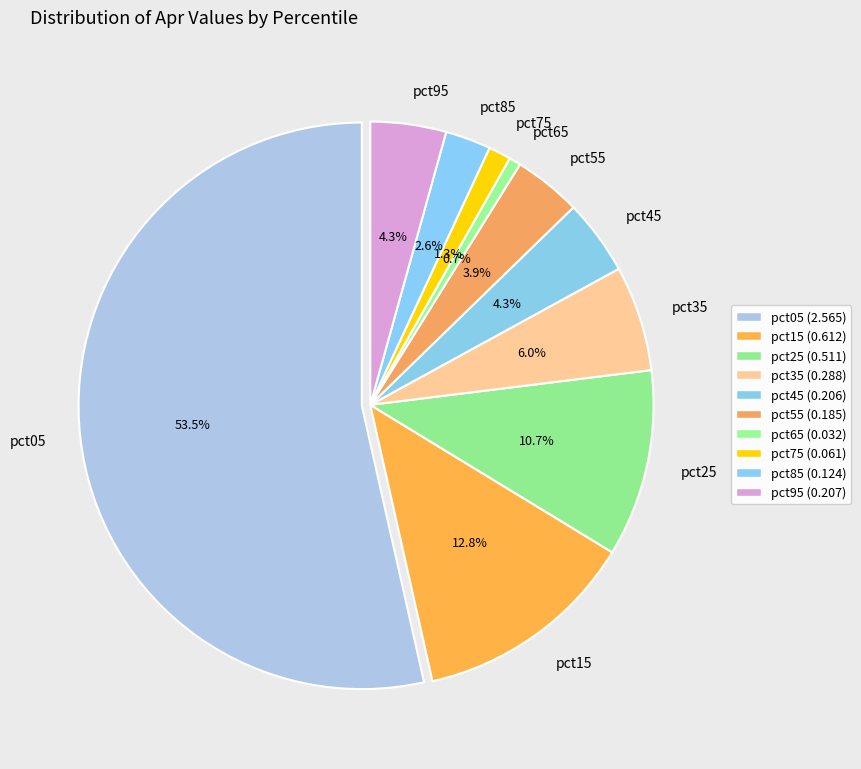

How many segments does this pie chart have?

10